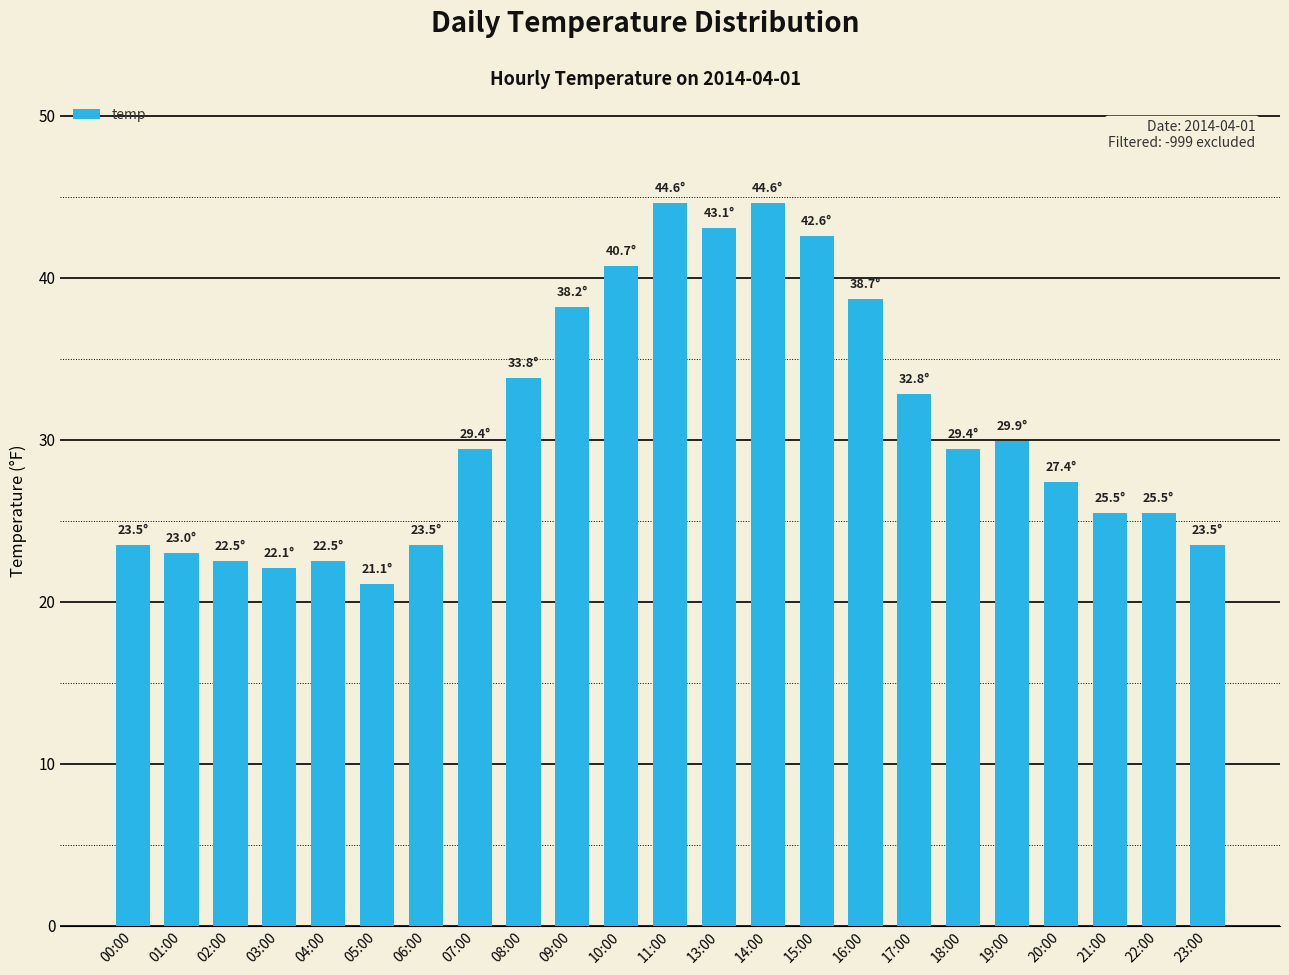

Between 13:00 and 22:00, which is larger?

13:00